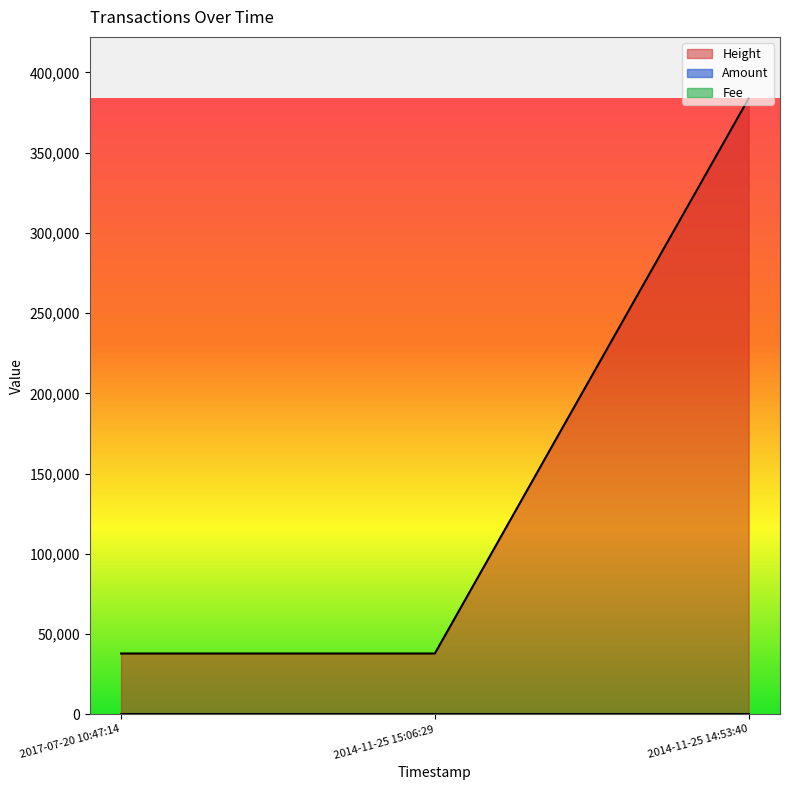

At which label does Fee reach its peak?

2014-11-25 14:53:40